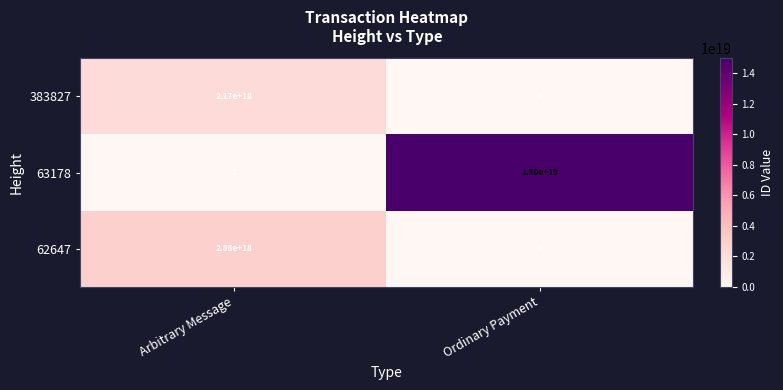

At how many categories does at least one series exceed 2517181882510893568?

2